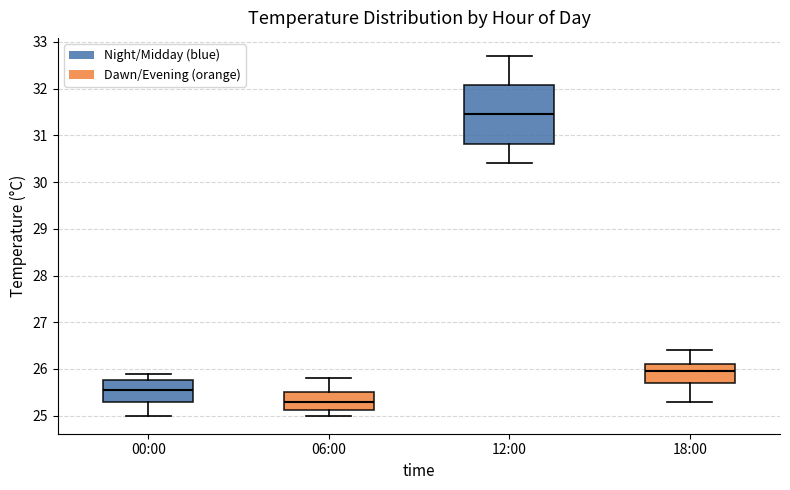

Which box is the tallest, from its lower edge to its upper edge?

12:00